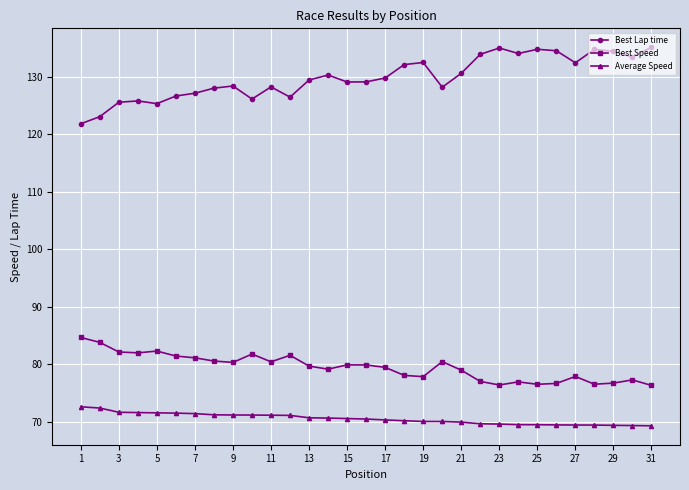

What is the minimum value shown in the chart?

69.3